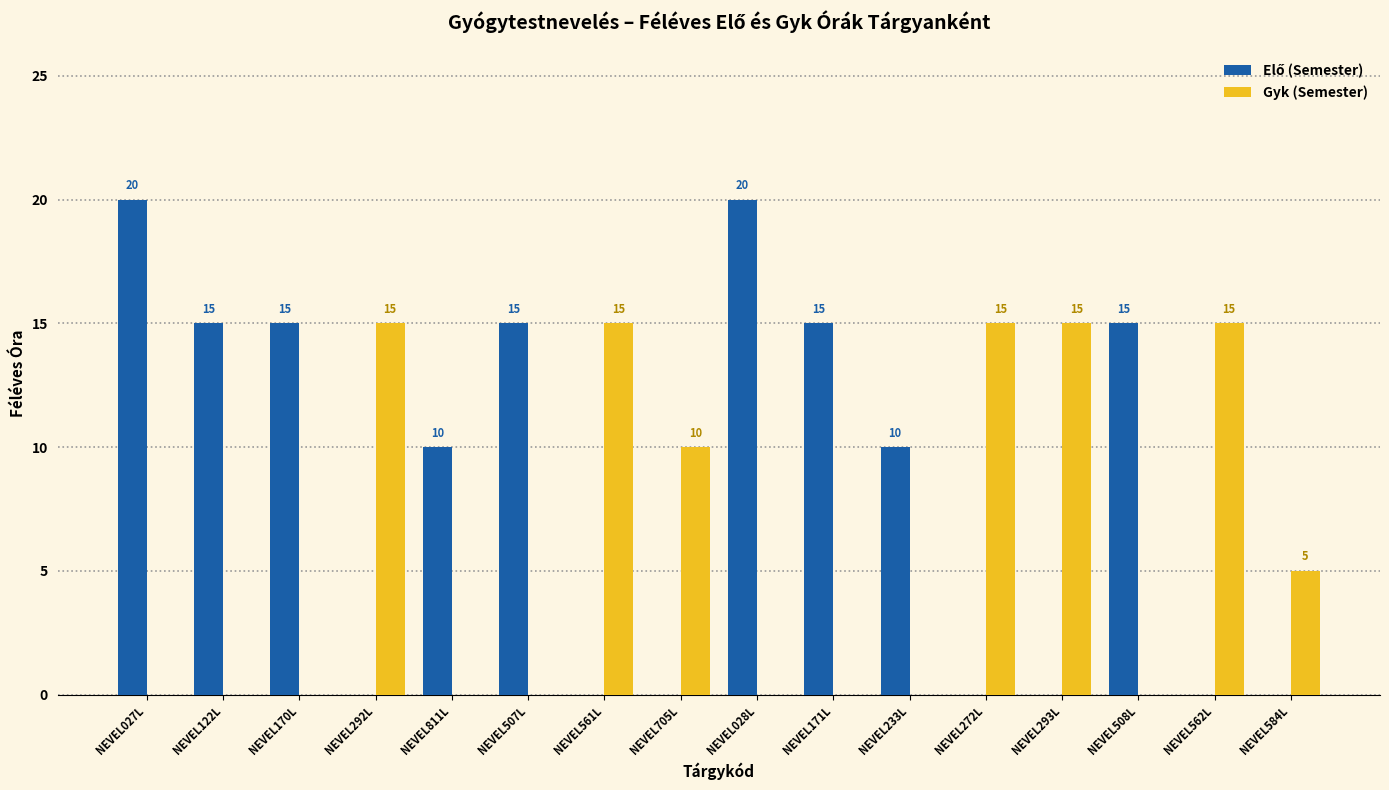

Where is Gyk (Semester) nearest to the value 7?

NEVEL584L